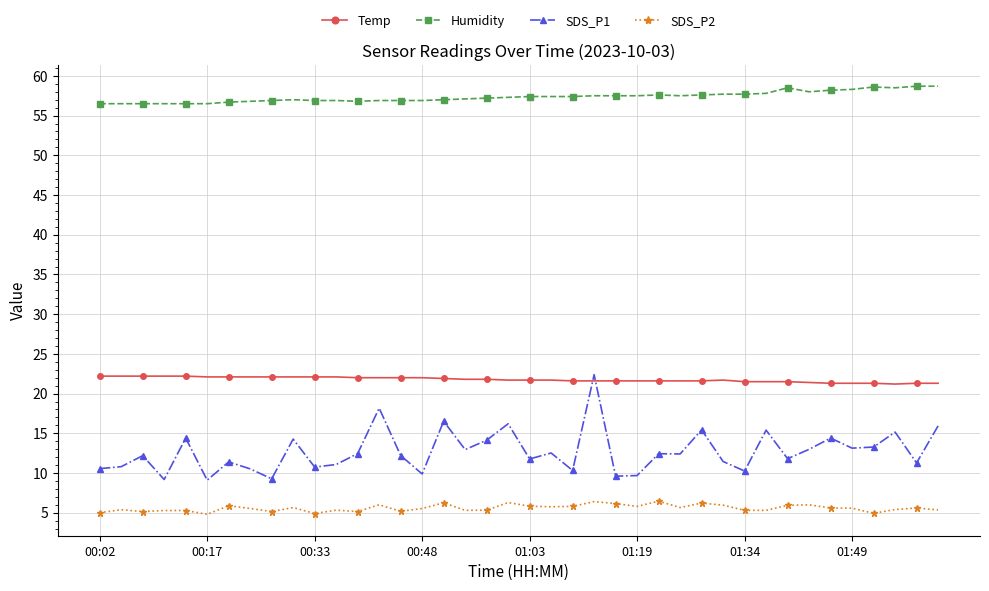

Which series has the largest range (max minus min)?

SDS_P1